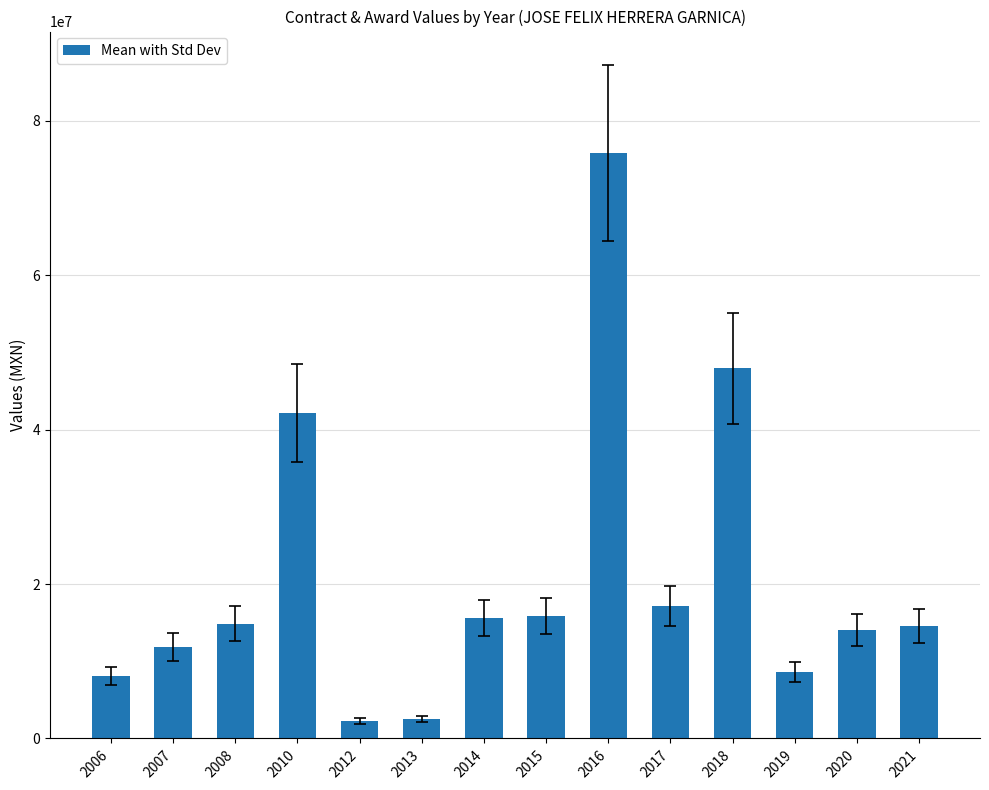

What is the sum of all values?

291306891.1